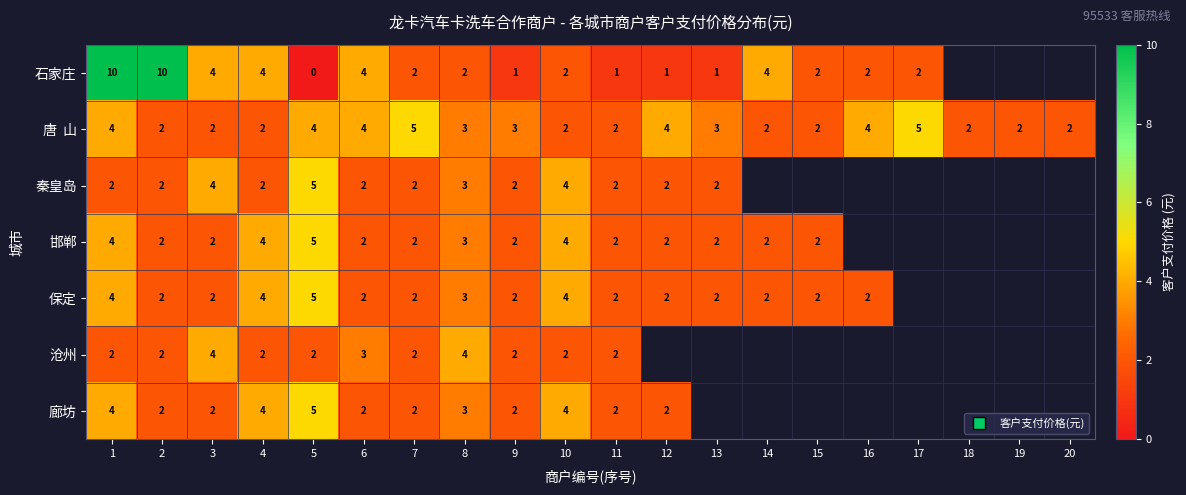

At which category is the sum across all series the highest?

1